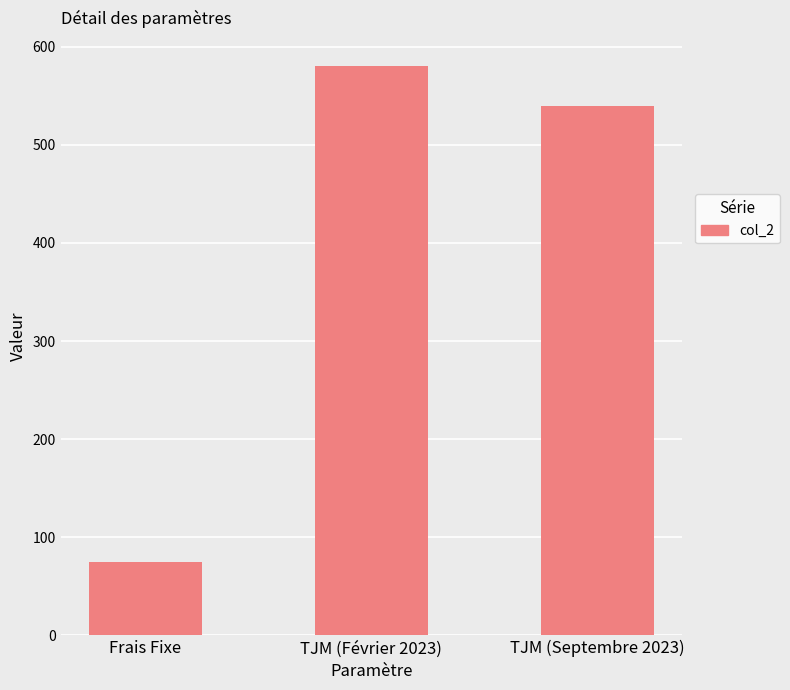

How many distinct data groups are displayed?

1